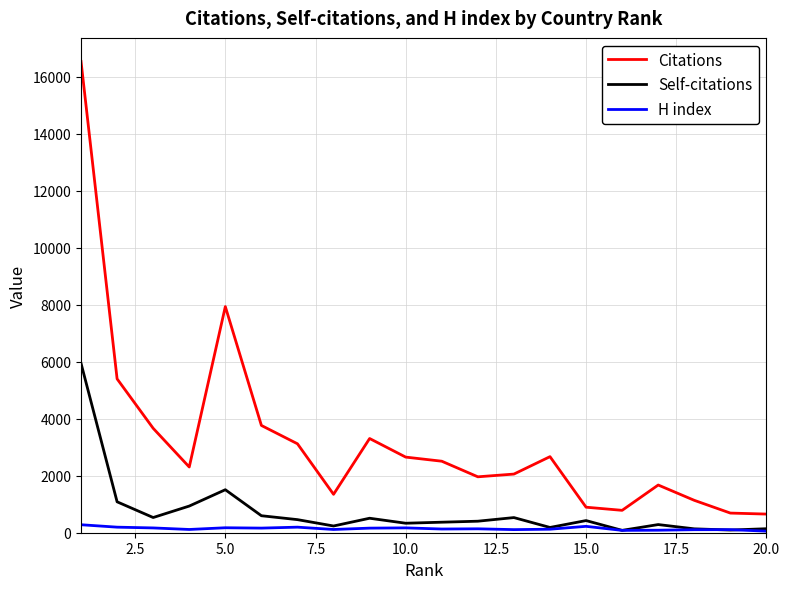

How many values in the H index series are below 137?

10